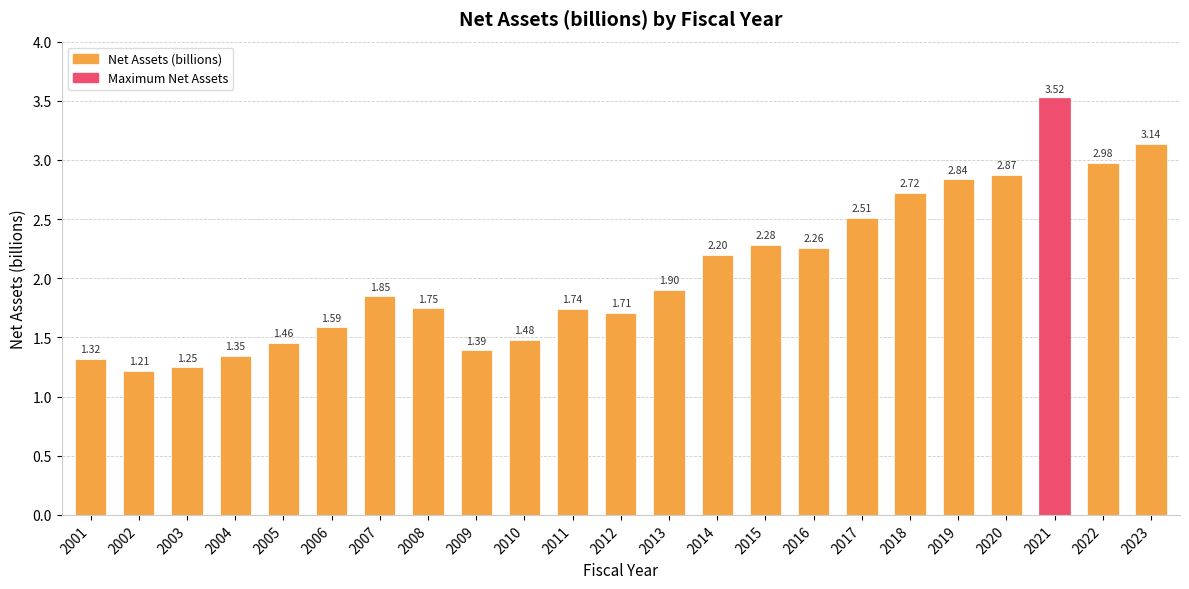

What is the average value?

2.1